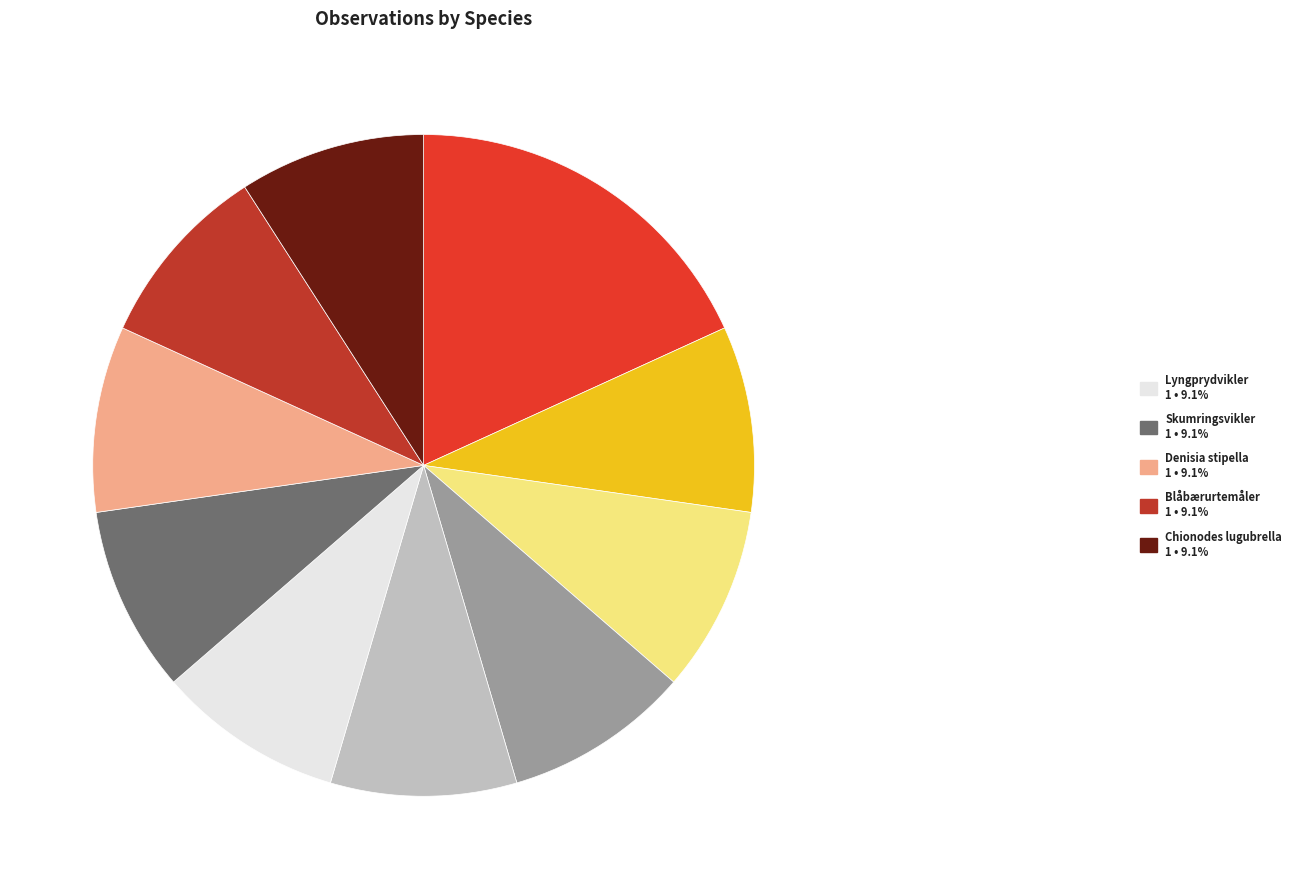

How many segments does this pie chart have?

10